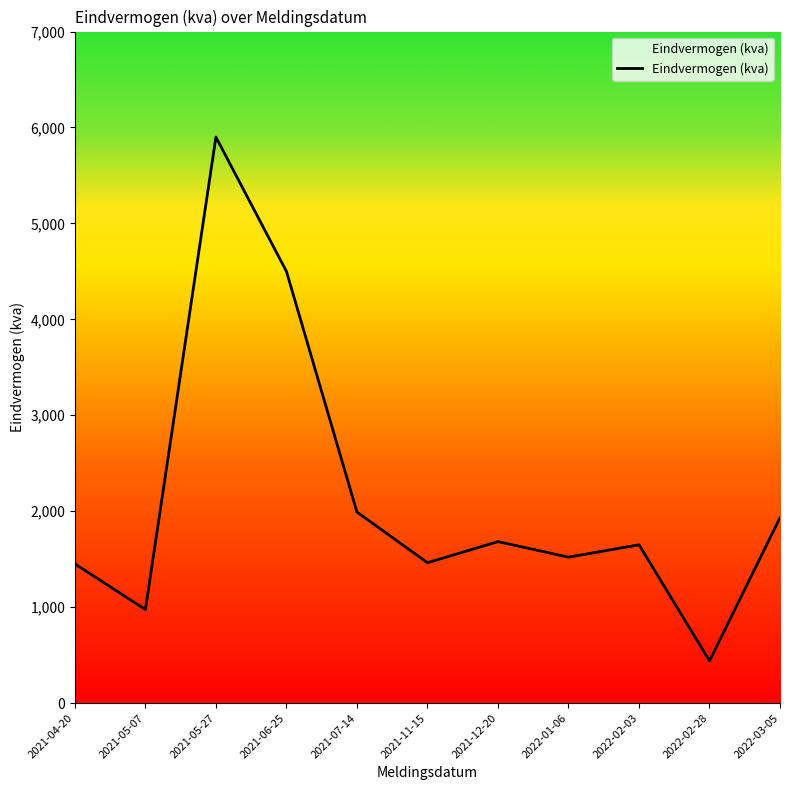

What position from the left is 2022-02-03?

9